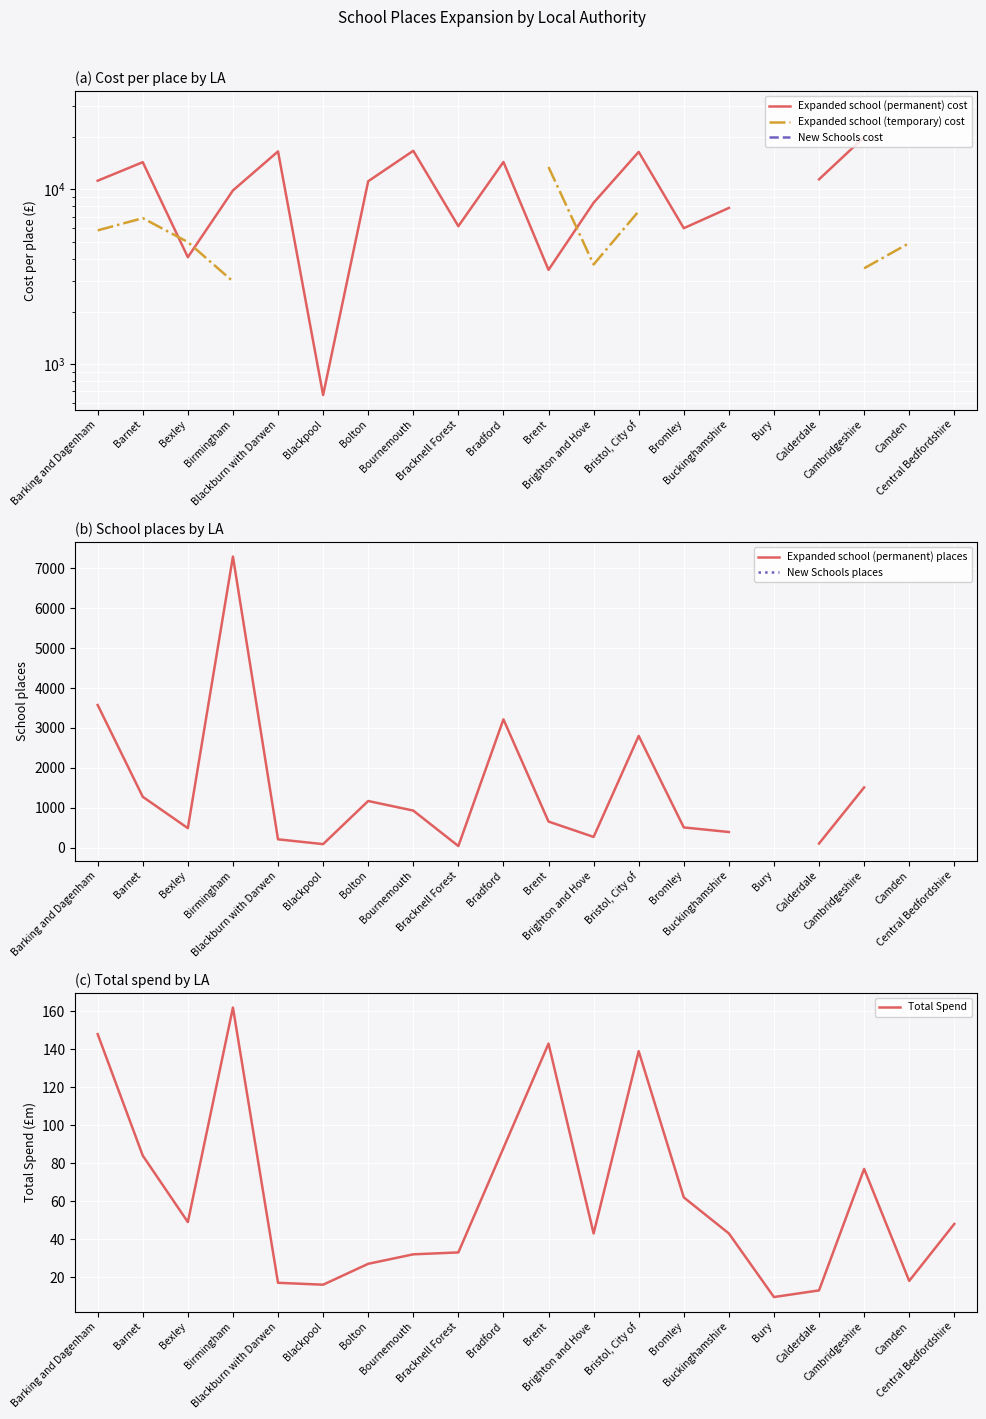

At how many categories does at least one series exceed 27959?

1